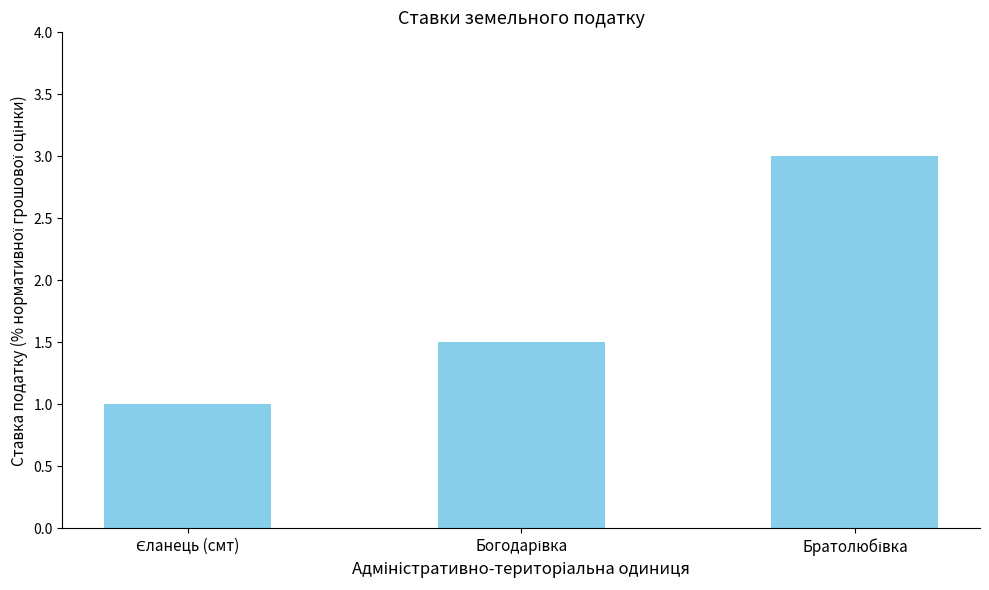

What is the average value?

1.8